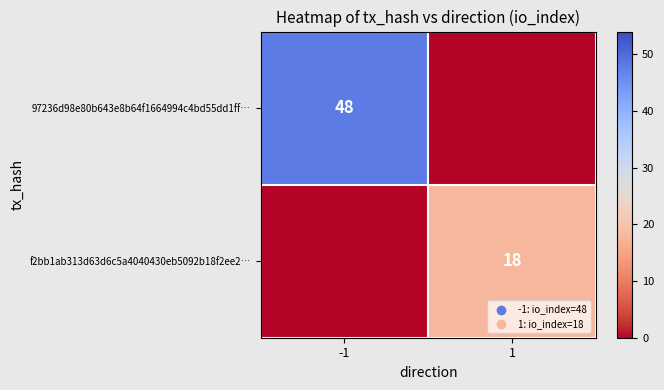

Is it true that f2bb1ab313d63d6c5a4040430eb5092b18f2ee2… equals 18 at 1?

True